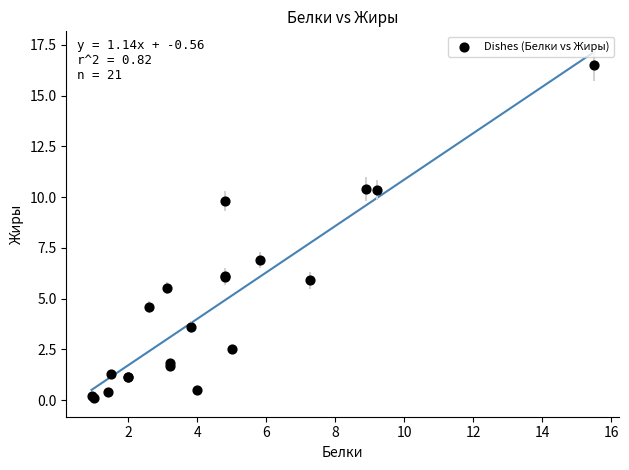

What Y value in the scatter plot is closest to 8?

6.9